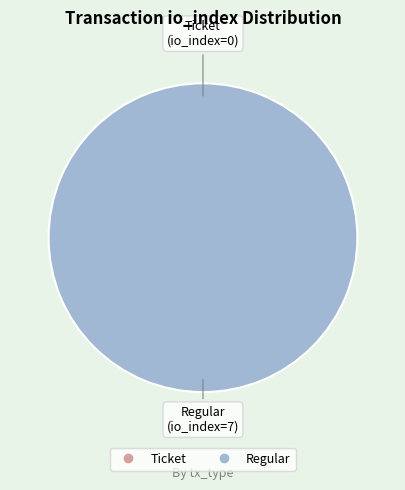

How many segments does this pie chart have?

2